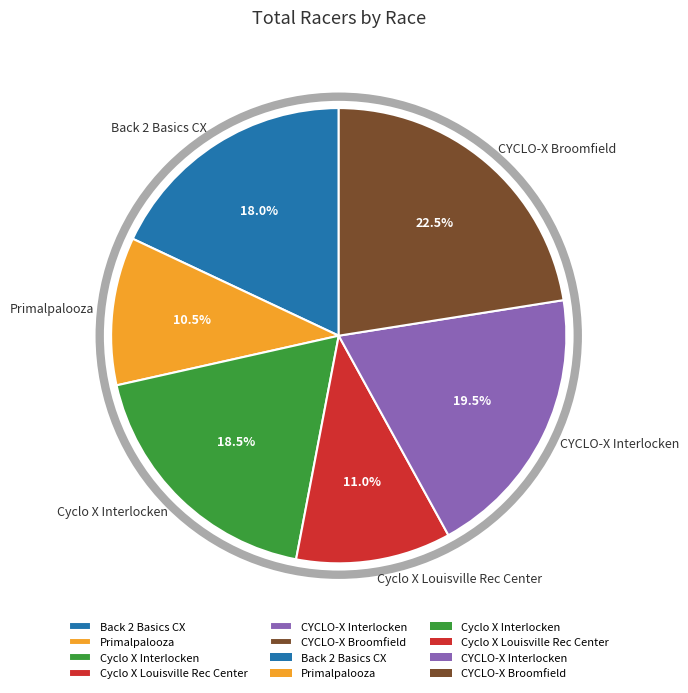

Combined, what portion of the pie is Cyclo X Interlocken and Back 2 Basics CX?

36.5%